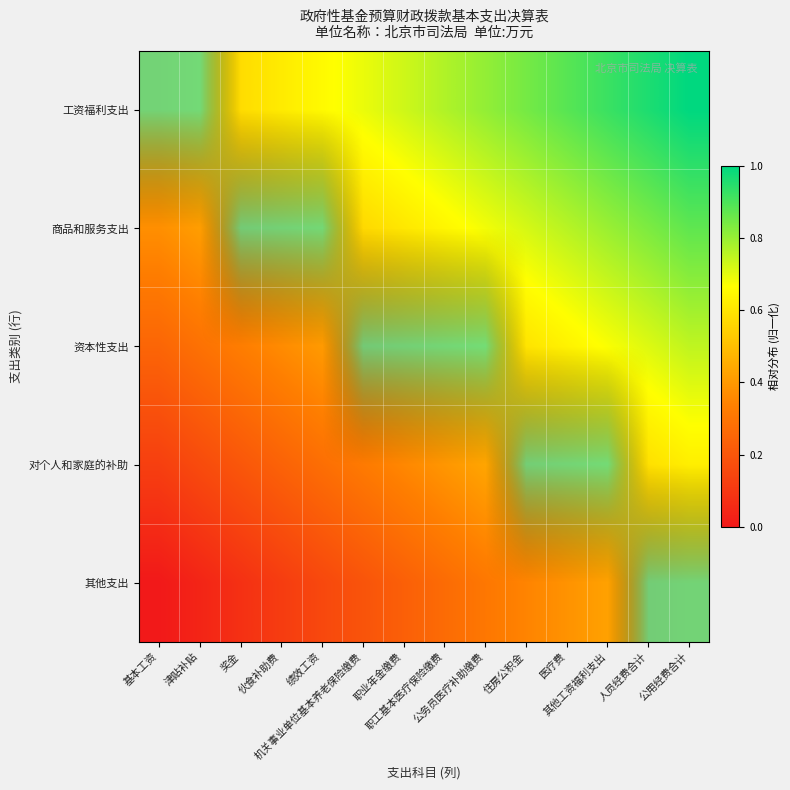

Reading left to right, transcribe all the data shown in this chart.

工资福利支出: 基本工资=0.5	津贴补贴=0.5	奖金=0.6	伙食补助费=0.6	绩效工资=0.7	机关事业单位基本养老保险缴费=0.7	职业年金缴费=0.7	职工基本医疗保险缴费=0.8	公务员医疗补助缴费=0.8	住房公积金=0.8	医疗费=0.9	其他工资福利支出=0.9	人员经费合计=1.0	公用经费合计=1.0
商品和服务支出: 基本工资=0.4	津贴补贴=0.4	奖金=0.5	伙食补助费=0.5	绩效工资=0.5	机关事业单位基本养老保险缴费=0.6	职业年金缴费=0.6	职工基本医疗保险缴费=0.6	公务员医疗补助缴费=0.7	住房公积金=0.7	医疗费=0.8	其他工资福利支出=0.8	人员经费合计=0.8	公用经费合计=0.9
资本性支出: 基本工资=0.2	津贴补贴=0.3	奖金=0.3	伙食补助费=0.4	绩效工资=0.4	机关事业单位基本养老保险缴费=0.4	职业年金缴费=0.5	职工基本医疗保险缴费=0.5	公务员医疗补助缴费=0.6	住房公积金=0.6	医疗费=0.6	其他工资福利支出=0.7	人员经费合计=0.7	公用经费合计=0.7
对个人和家庭的补助: 基本工资=0.1	津贴补贴=0.2	奖金=0.2	伙食补助费=0.2	绩效工资=0.3	机关事业单位基本养老保险缴费=0.3	职业年金缴费=0.4	职工基本医疗保险缴费=0.4	公务员医疗补助缴费=0.4	住房公积金=0.5	医疗费=0.5	其他工资福利支出=0.5	人员经费合计=0.6	公用经费合计=0.6
其他支出: 基本工资=0.0	津贴补贴=0.0	奖金=0.1	伙食补助费=0.1	绩效工资=0.2	机关事业单位基本养老保险缴费=0.2	职业年金缴费=0.2	职工基本医疗保险缴费=0.3	公务员医疗补助缴费=0.3	住房公积金=0.3	医疗费=0.4	其他工资福利支出=0.4	人员经费合计=0.5	公用经费合计=0.5